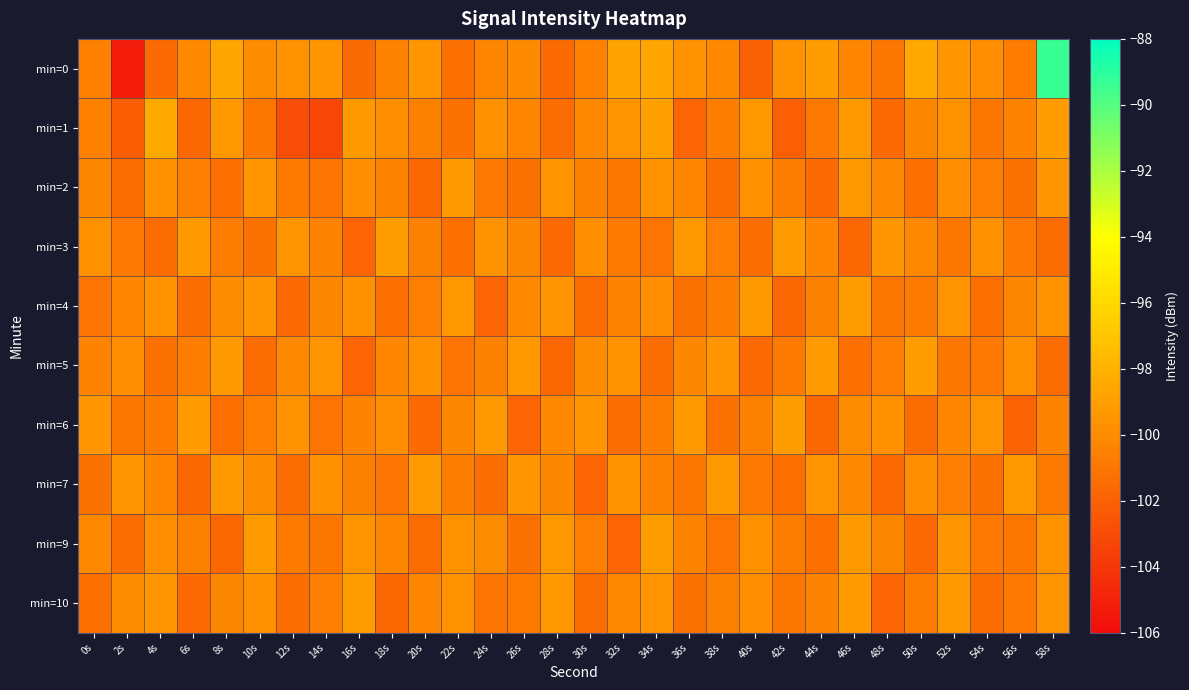

Which series has the widest spread of values?

min=0